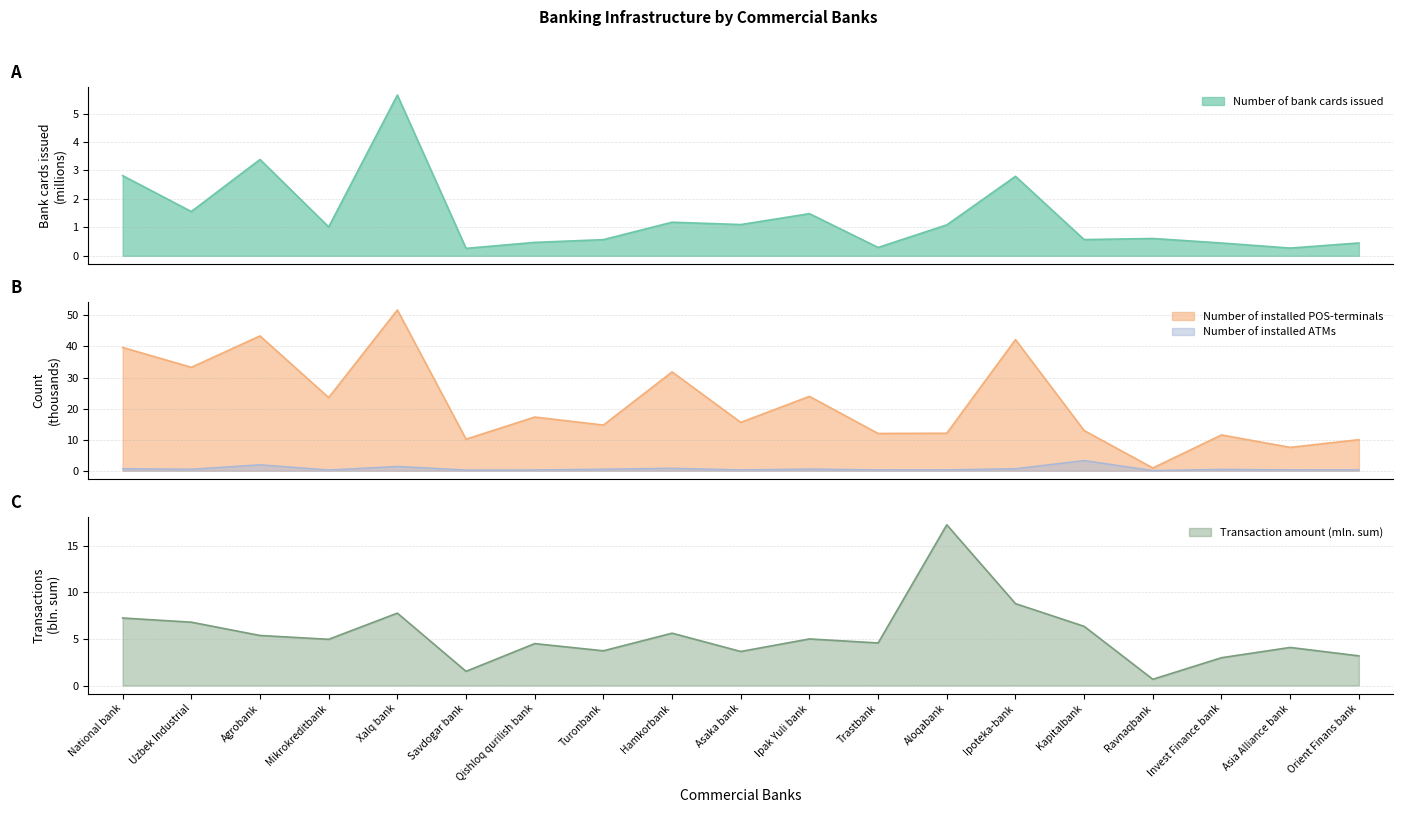

What is the spread (max minus min) of values at Uzbek Industrial?

32.8